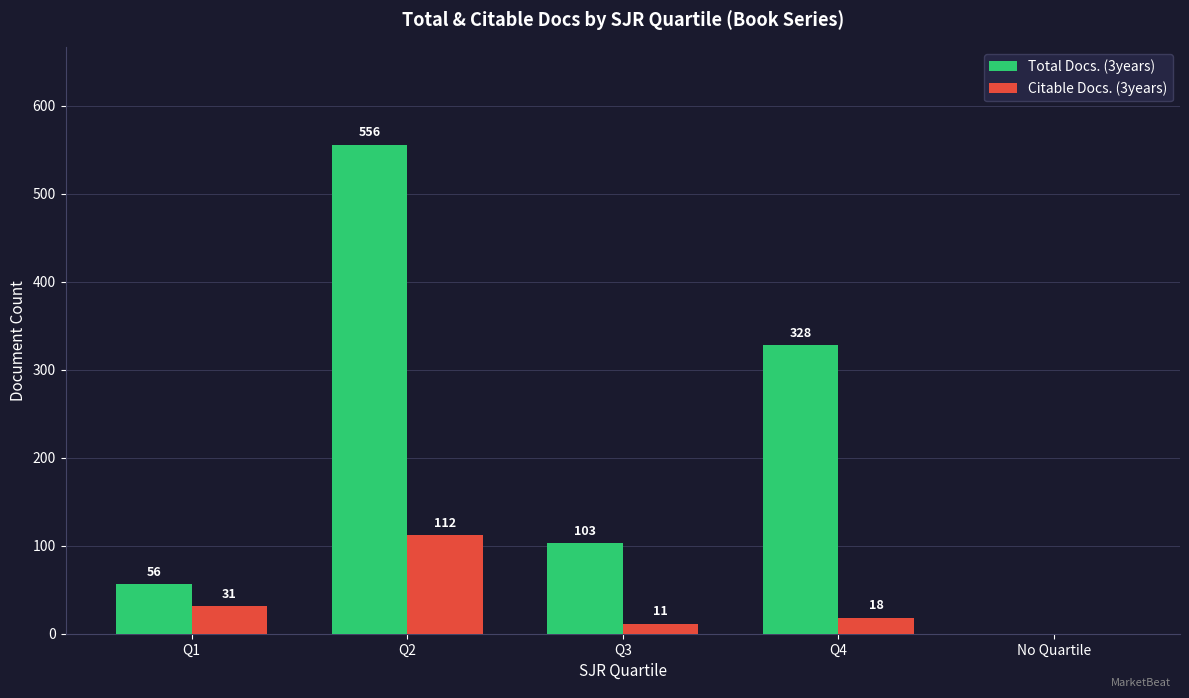

Reading left to right, extract all data points from this chart.

Total Docs. (3years): 56	556	103	328	0
Citable Docs. (3years): 31	112	11	18	0